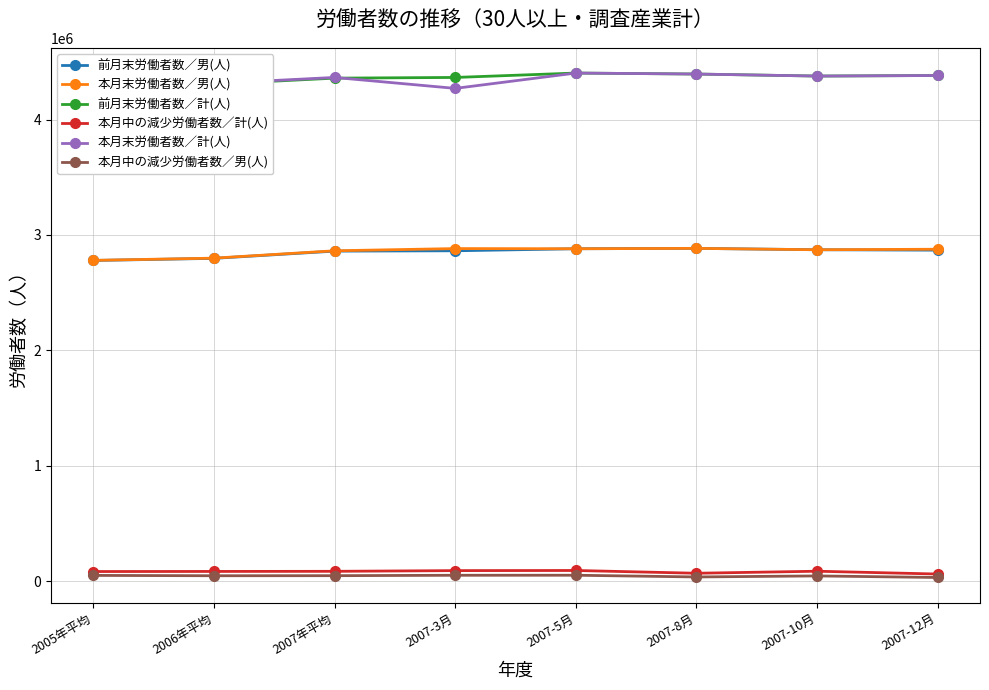

Where is the first local minimum for 前月末労働者数／計(人)?

2007-10月